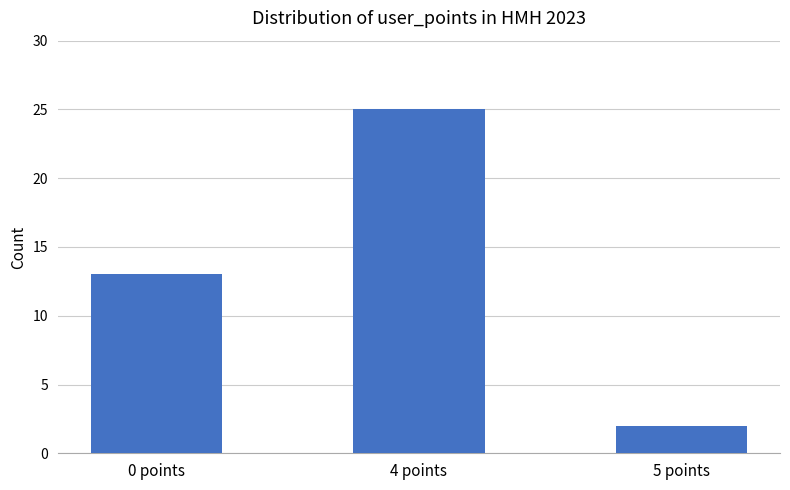

What is the sum of all values?

40